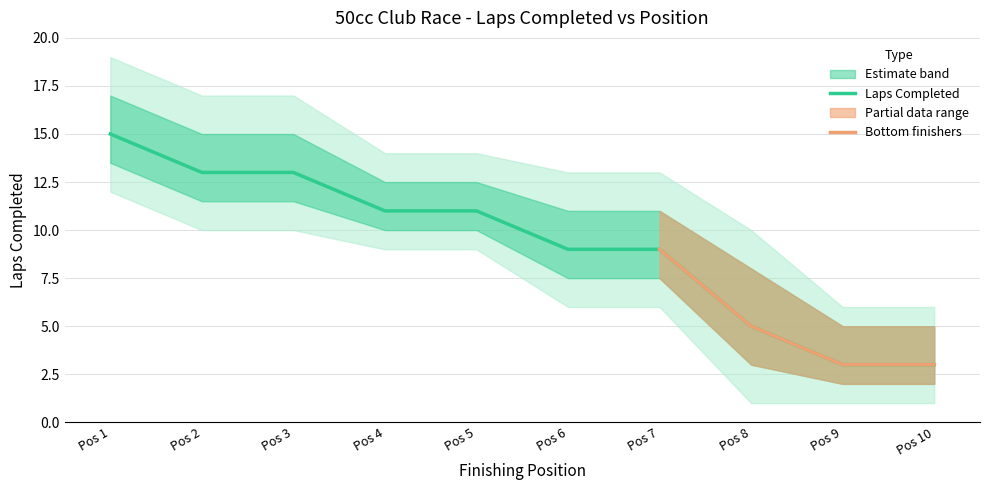

Is it true that Laps Completed equals 2 at Pos 10?

False